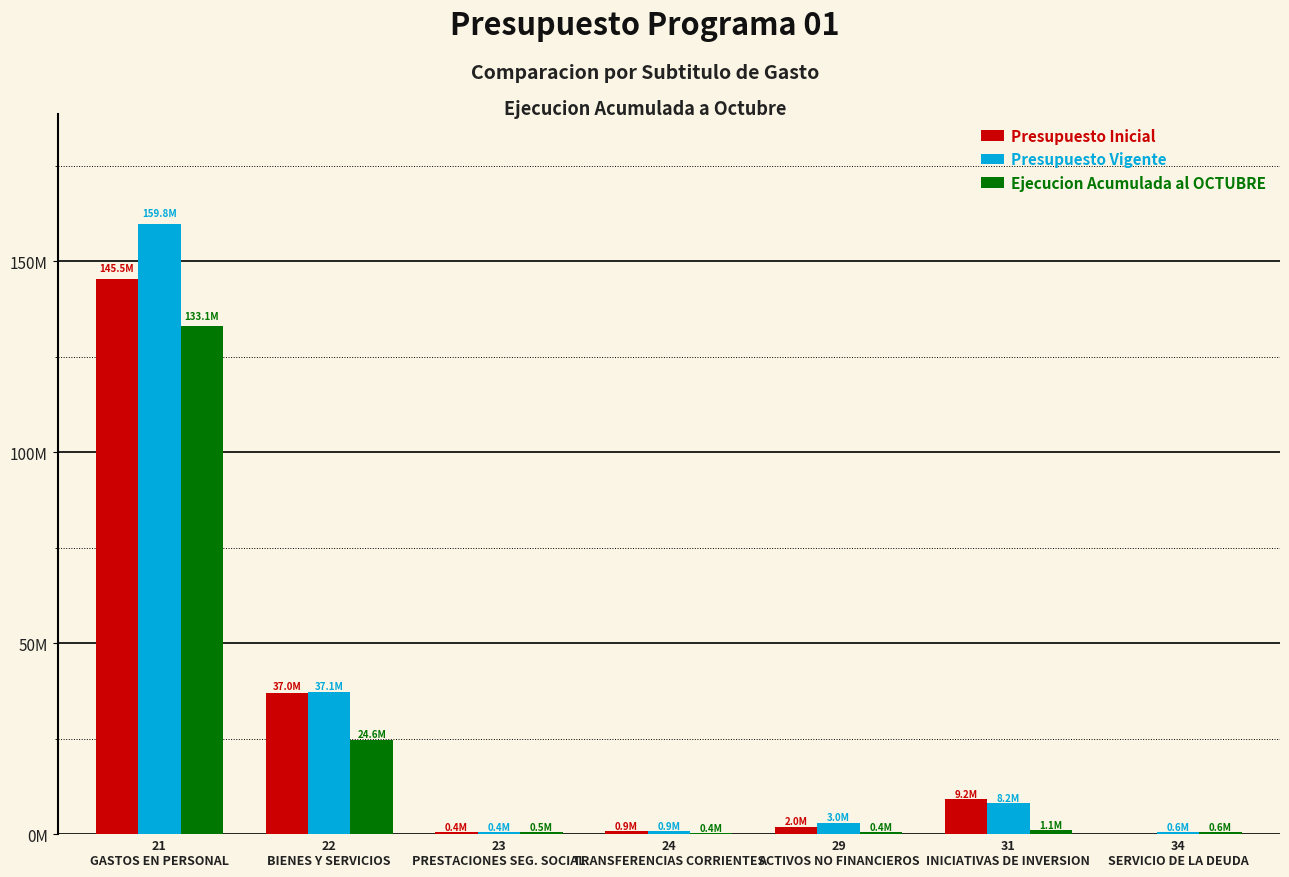

The value of Ejecucion Acumulada al OCTUBRE at 34
SERVICIO DE LA DEUDA is 974105. True or false?

False